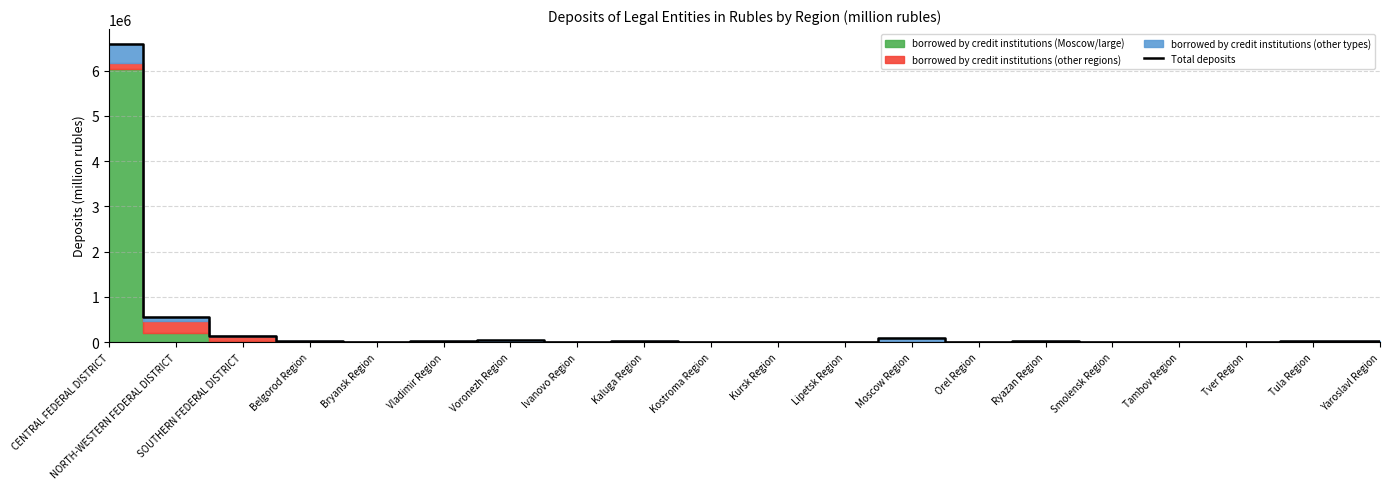

At which category does the chart reach its minimum across all series?

Ivanovo Region